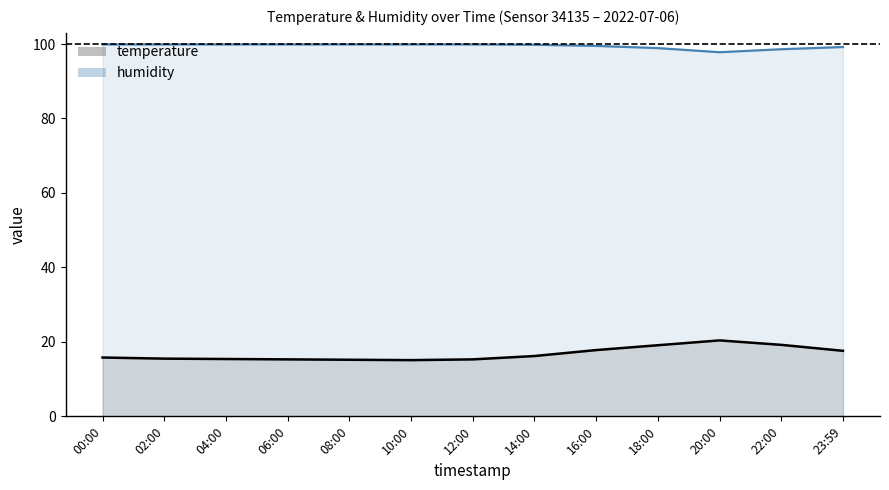

What are all the series names shown in the legend?

temperature, humidity